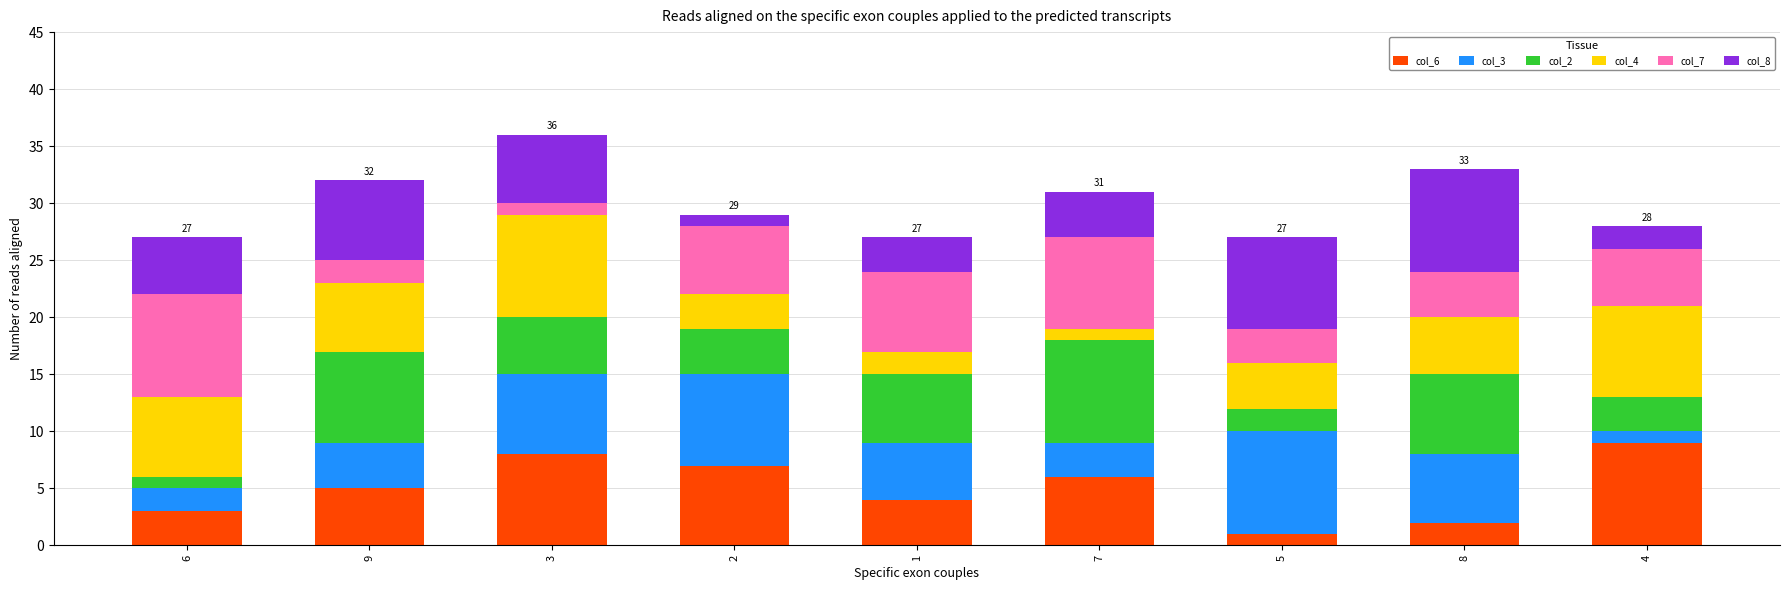

Is it true that col_6 equals 7 at 9?

False